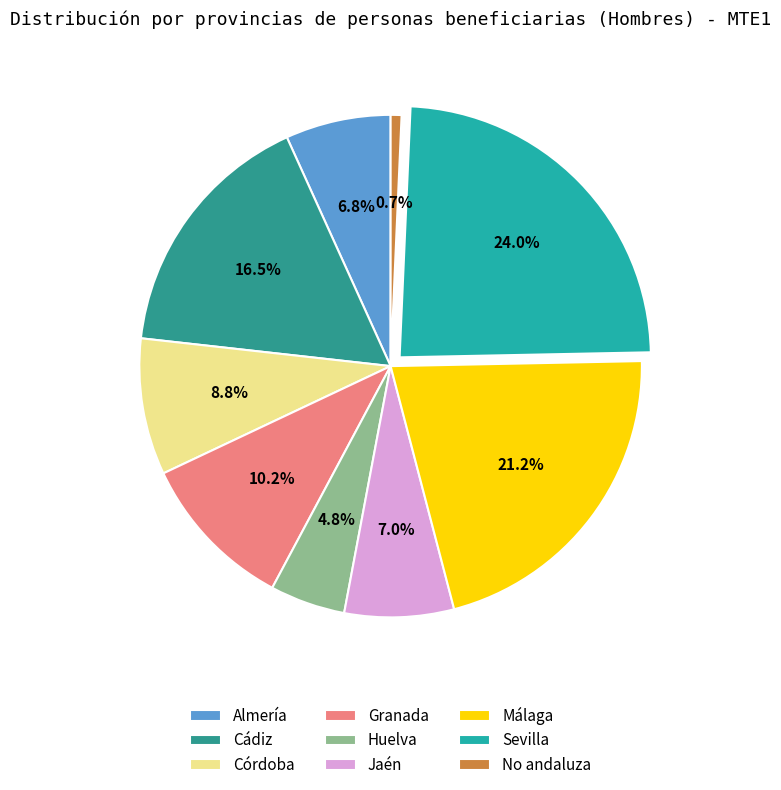

What is the ratio of the value at Huelva to the value at Córdoba?

0.6